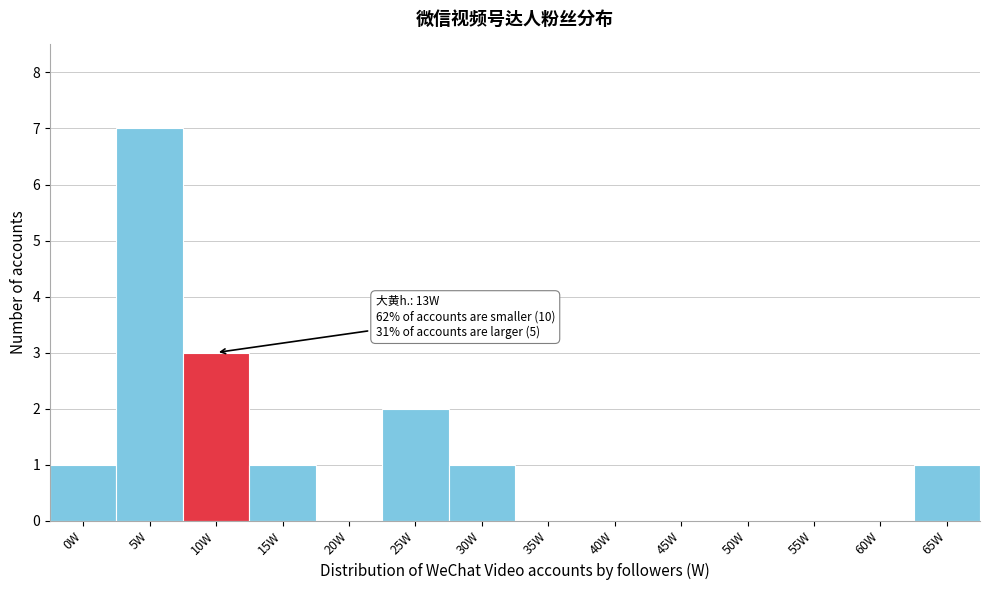

Reading left to right, what are all the values shown in this chart?

0W=1	5W=7	10W=3	15W=1	20W=0	25W=2	30W=1	35W=0	40W=0	45W=0	50W=0	55W=0	60W=0	65W=1